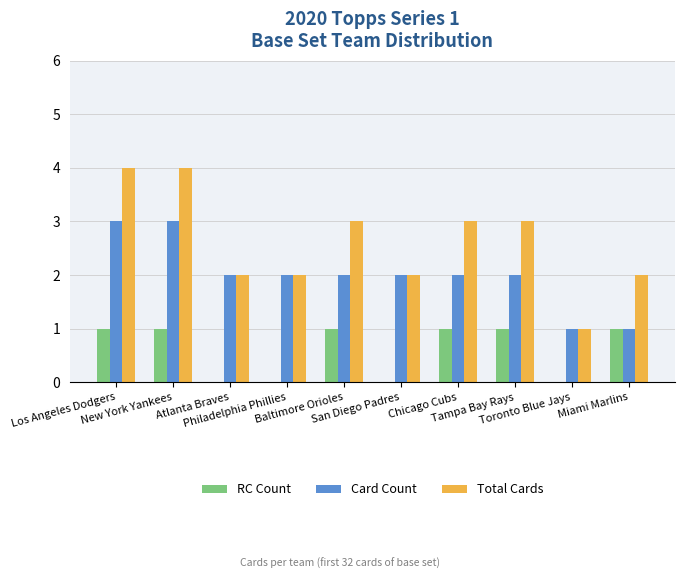

Which series has the largest total across all categories?

Total Cards